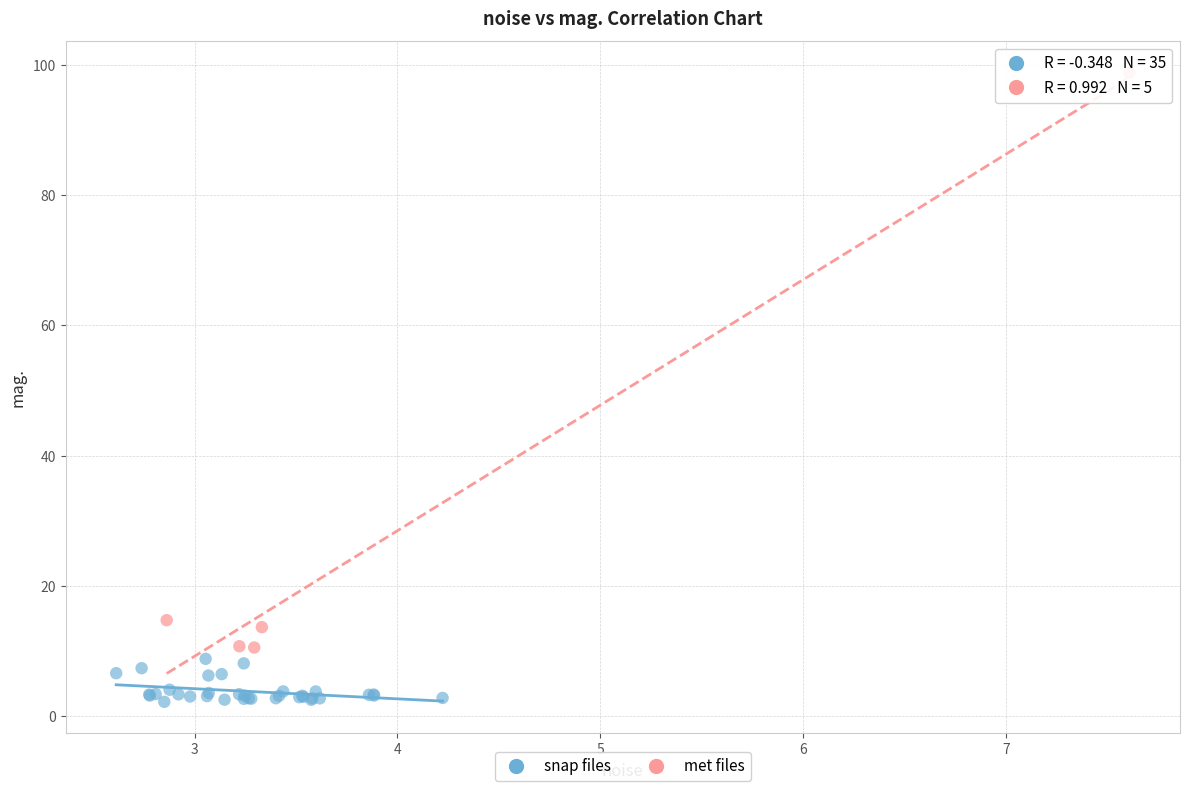

Which series has the widest spread of Y values?

met files